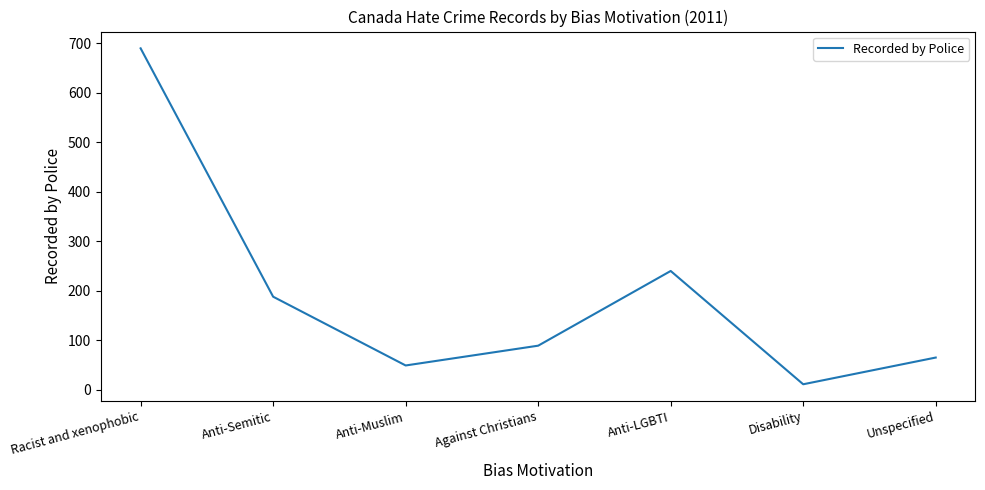

Which category has the highest value across all series?

Racist and xenophobic